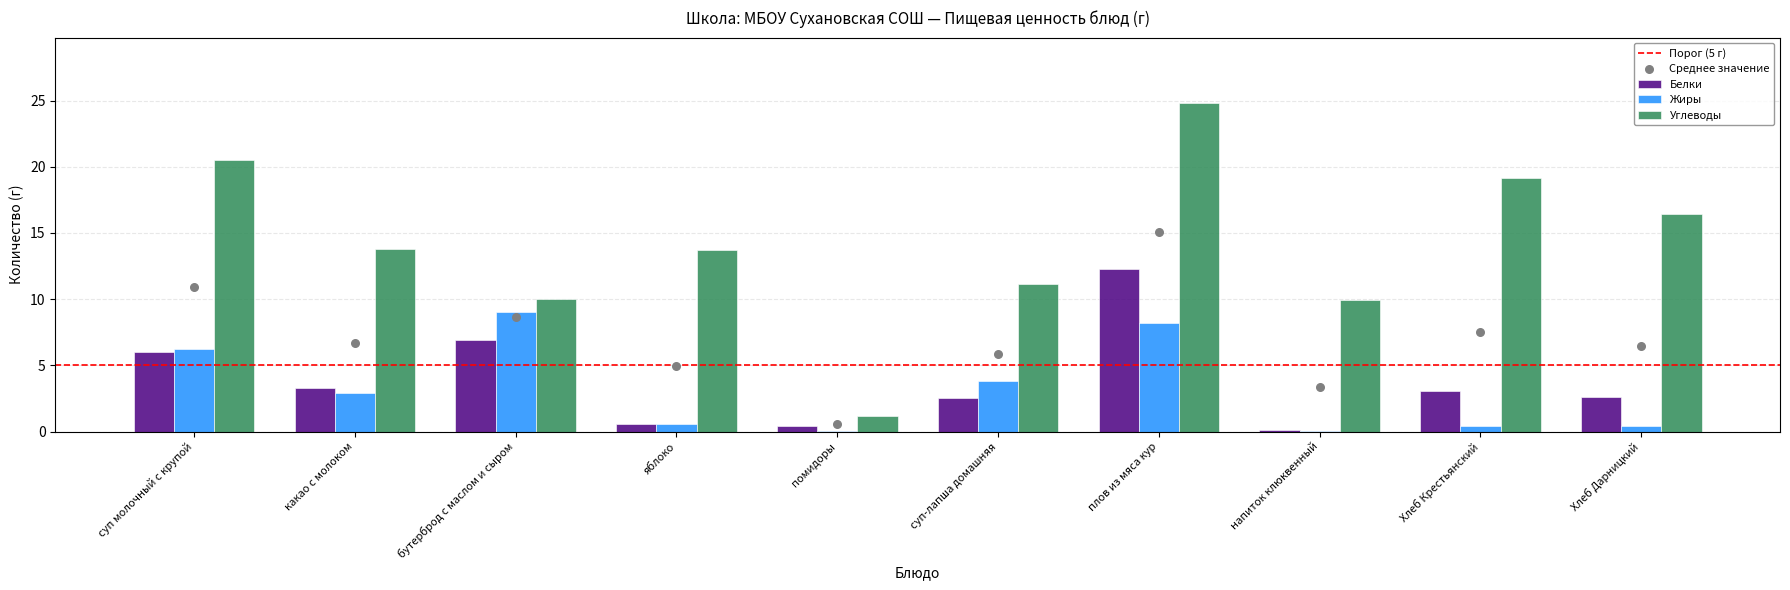

Which series has the widest spread of Y values?

Углеводы